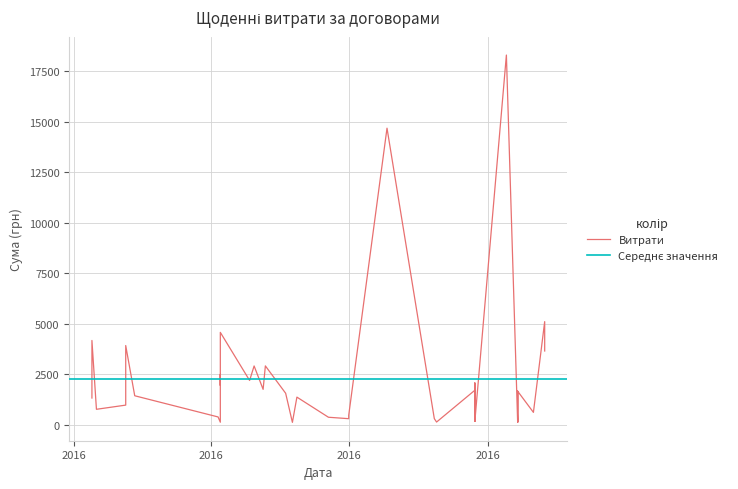

What is the difference between the second highest and second lowest values?

14562.3